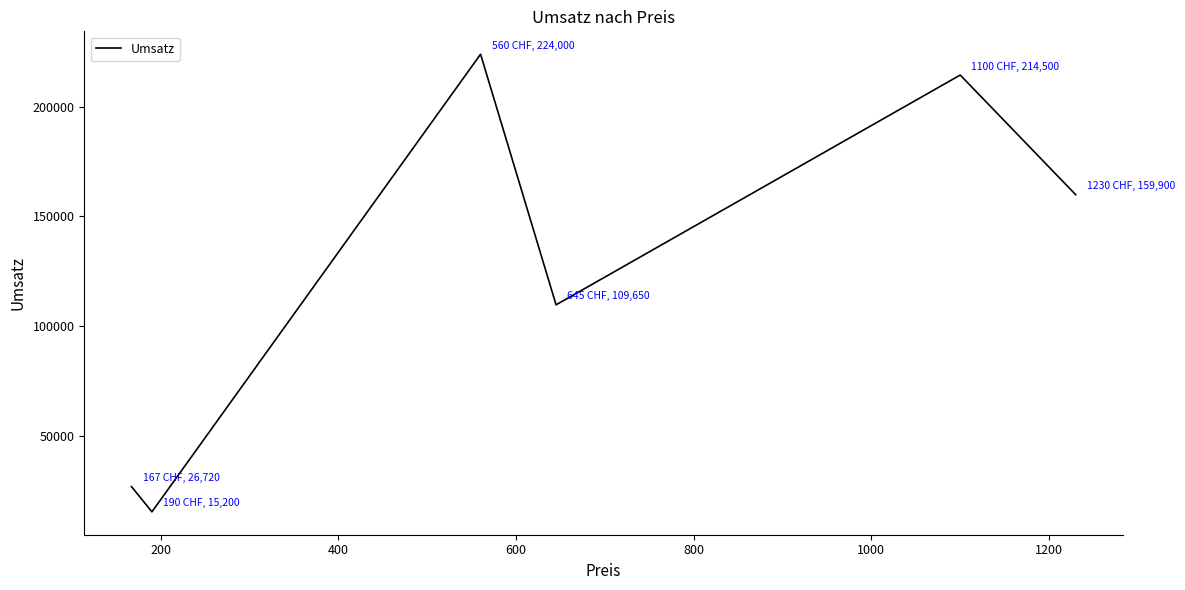

Reading left to right, transcribe all the data shown in this chart.

26720	15200	224000	109650	214500	159900